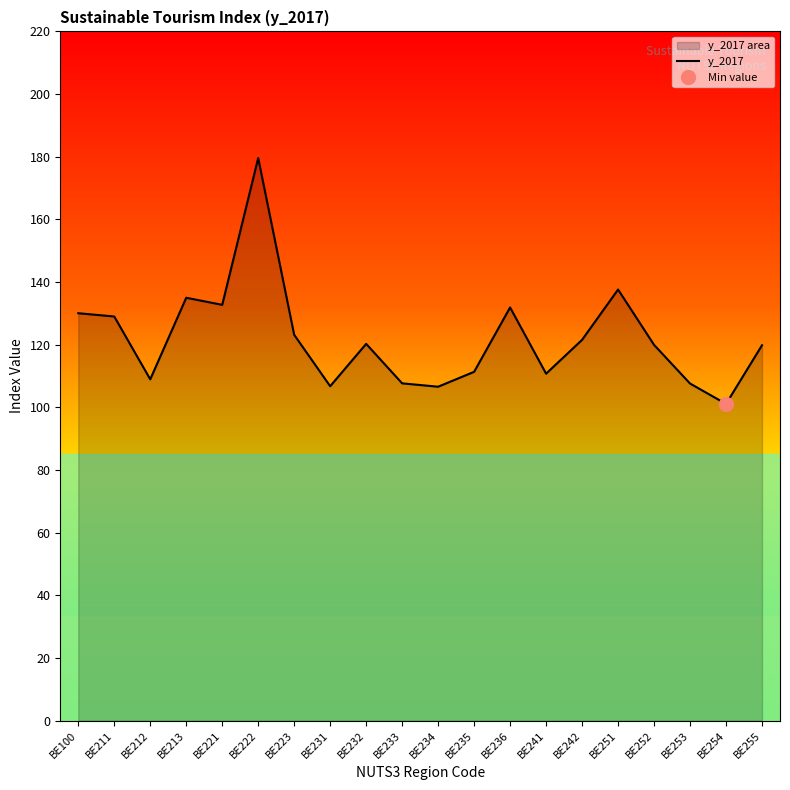

Rank the categories by value from lowest to highest.

BE254, BE234, BE231, BE253, BE233, BE212, BE241, BE235, BE255, BE252, BE232, BE242, BE223, BE211, BE100, BE236, BE221, BE213, BE251, BE222